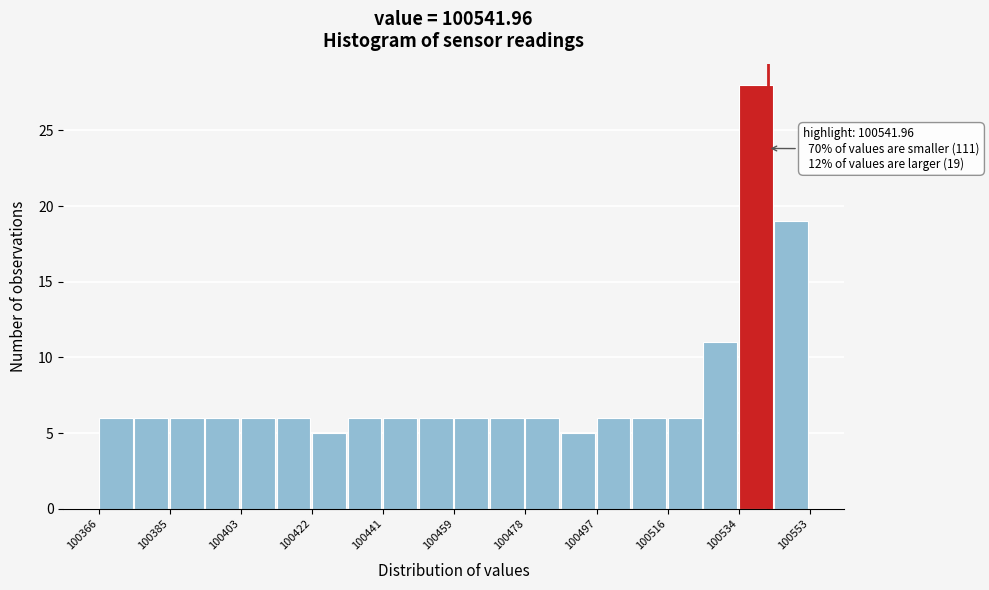

Which range on the x-axis has the tallest bar?

100534 to 100544